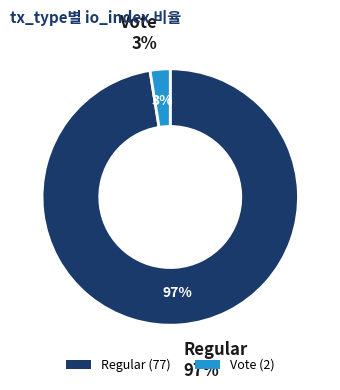

The Vote slice represents 3% of the pie. True or false?

True